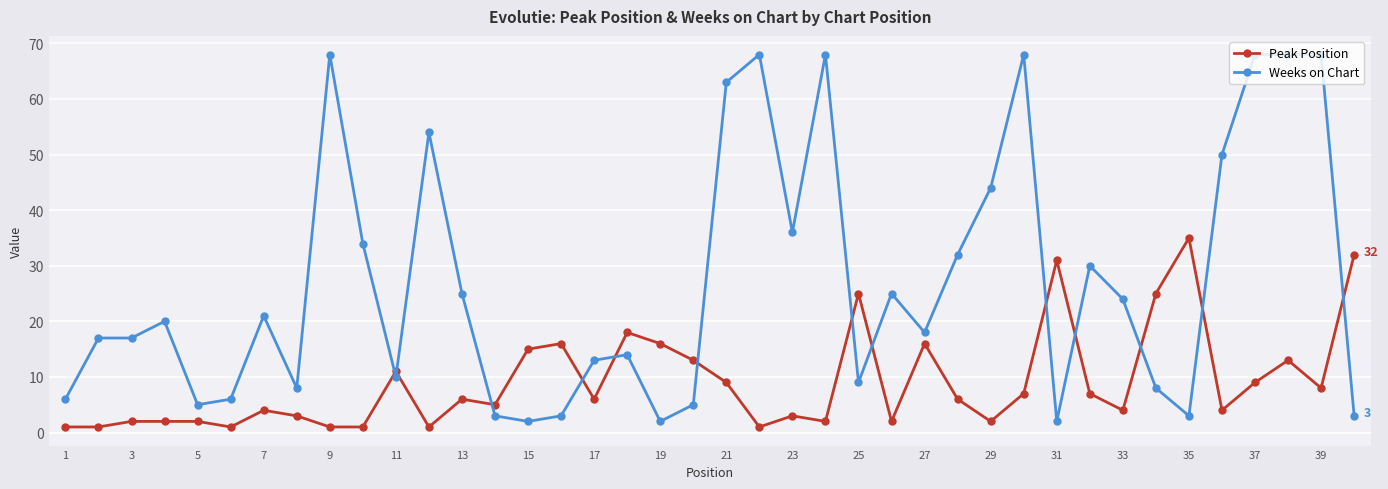

Which series has the largest total across all categories?

Weeks on Chart